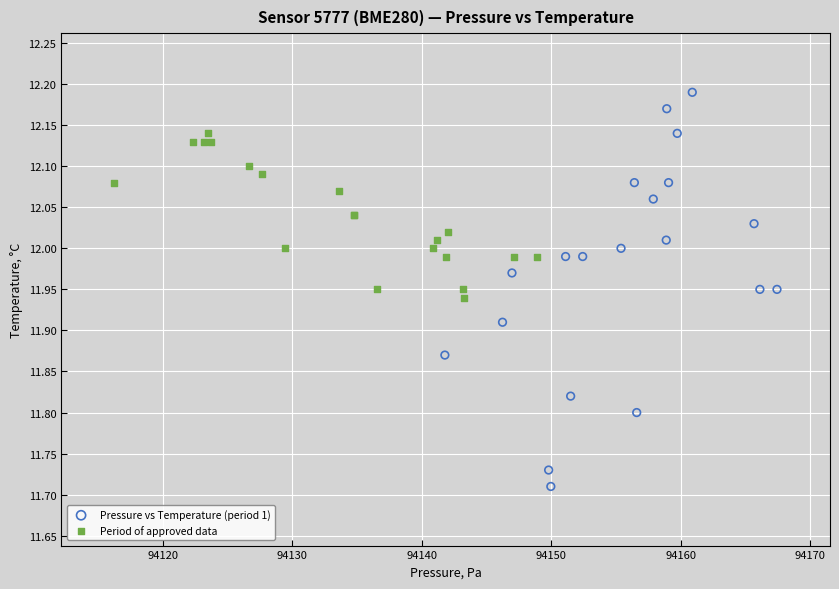

Which series has the largest Y range (max minus min)?

Pressure vs Temperature (period 1)